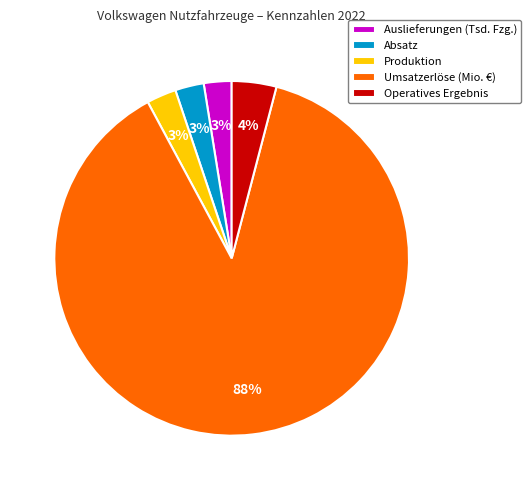

The Umsatzerlöse (Mio. €) slice represents 76% of the pie. True or false?

False